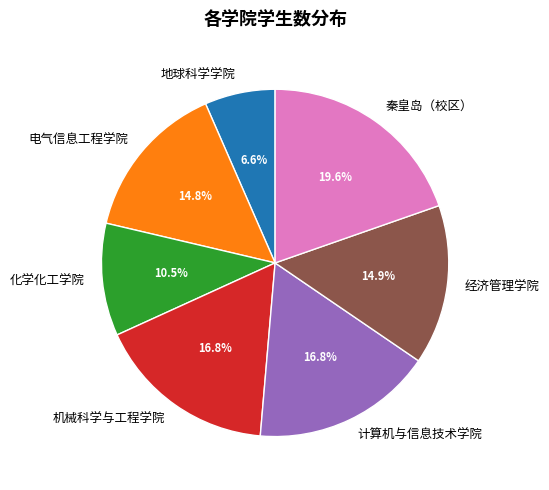

Does any single category account for the majority?

No